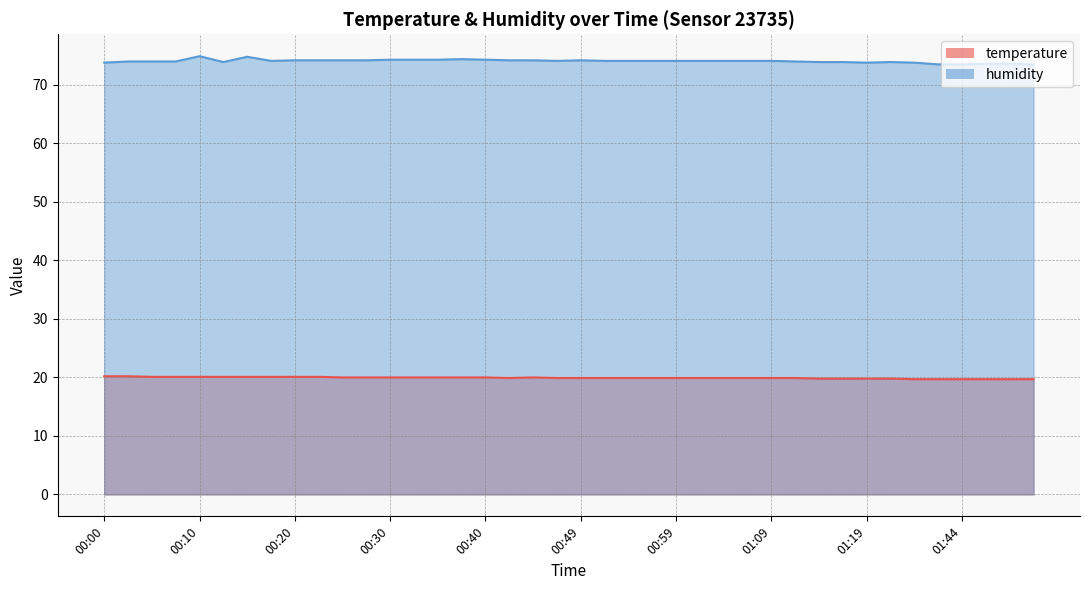

Rank the series by their maximum value, from highest to lowest.

humidity, temperature